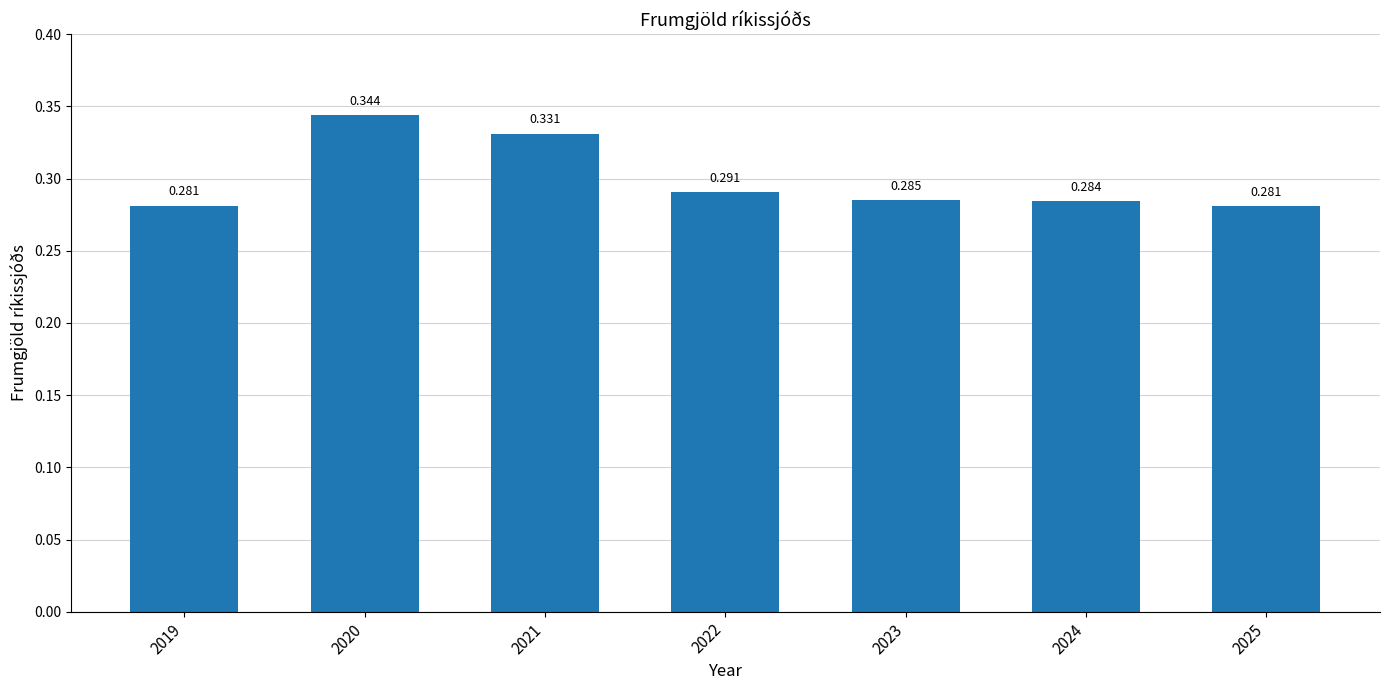

Reading left to right, extract all data points from this chart.

2019=0.3	2020=0.3	2021=0.3	2022=0.3	2023=0.3	2024=0.3	2025=0.3